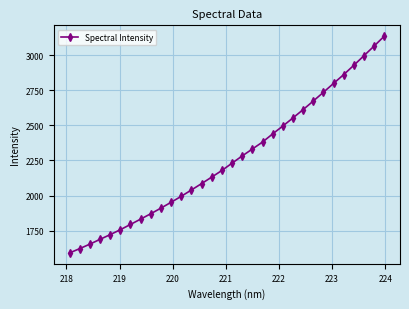

What is the value of the 14th point from the left?

2085.4